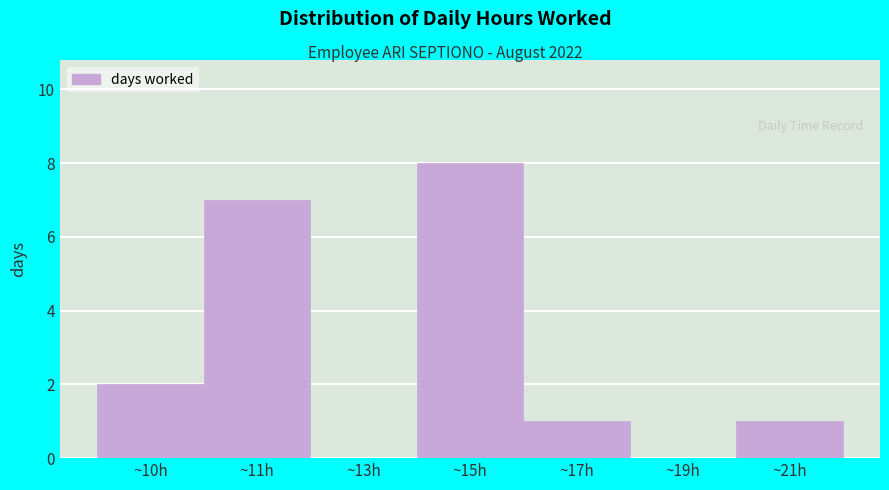

Reading left to right, what are all the values shown in this chart?

~10h=2	~11h=7	~13h=0	~15h=8	~17h=1	~19h=0	~21h=1